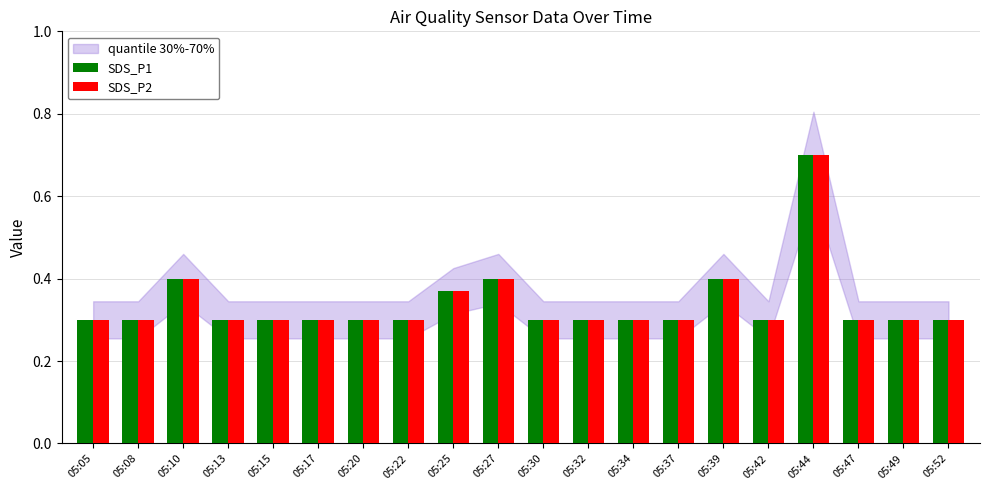

What is the greatest value displayed?

0.7